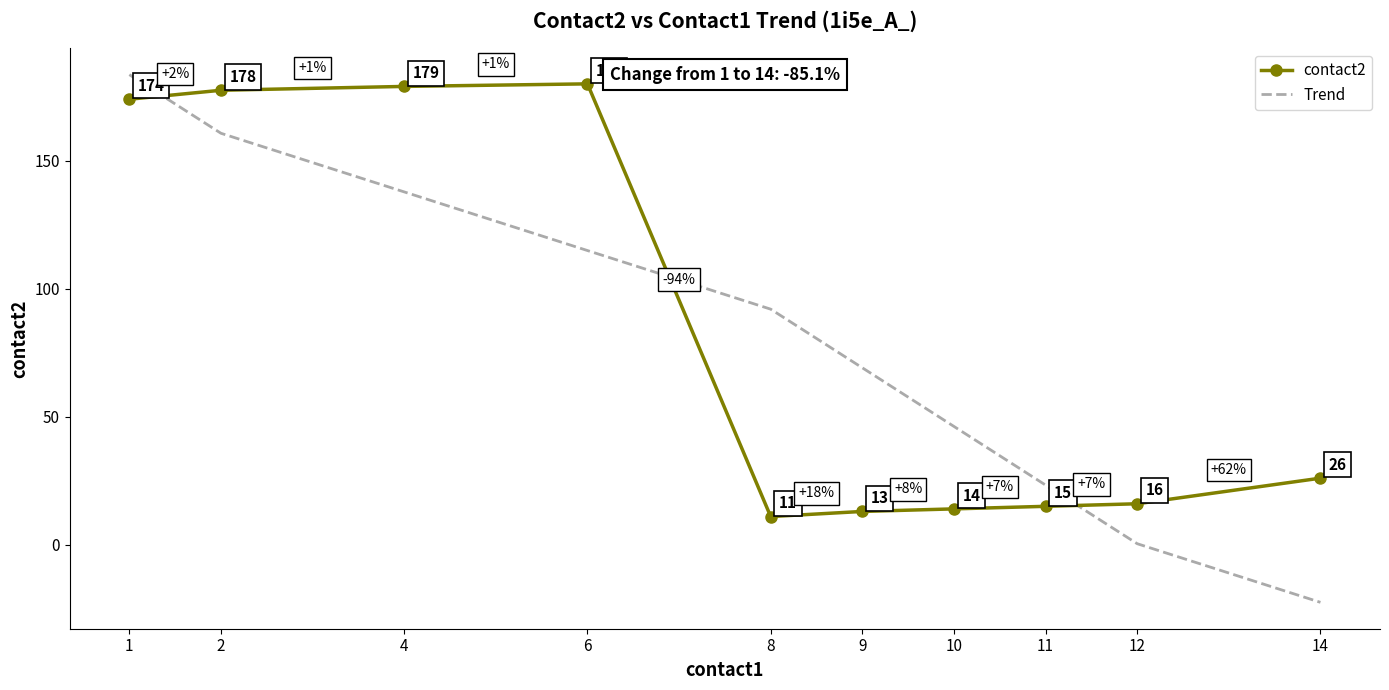

What is the maximum value shown in the chart?

183.6